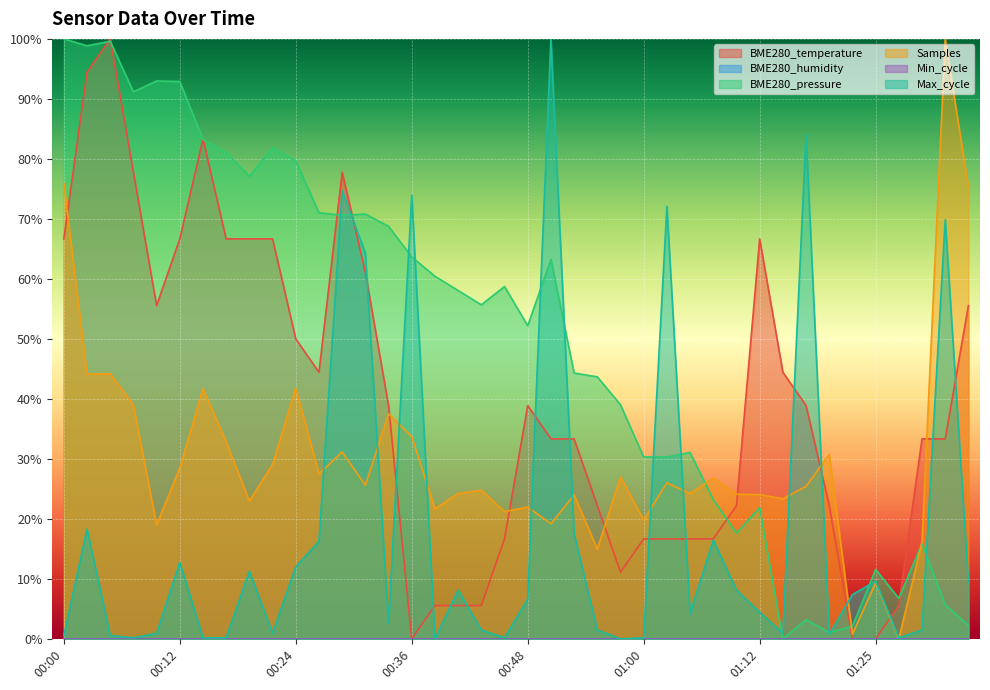

In BME280_pressure, how many points are lower than both neighbors (excluding endpoints)?

10